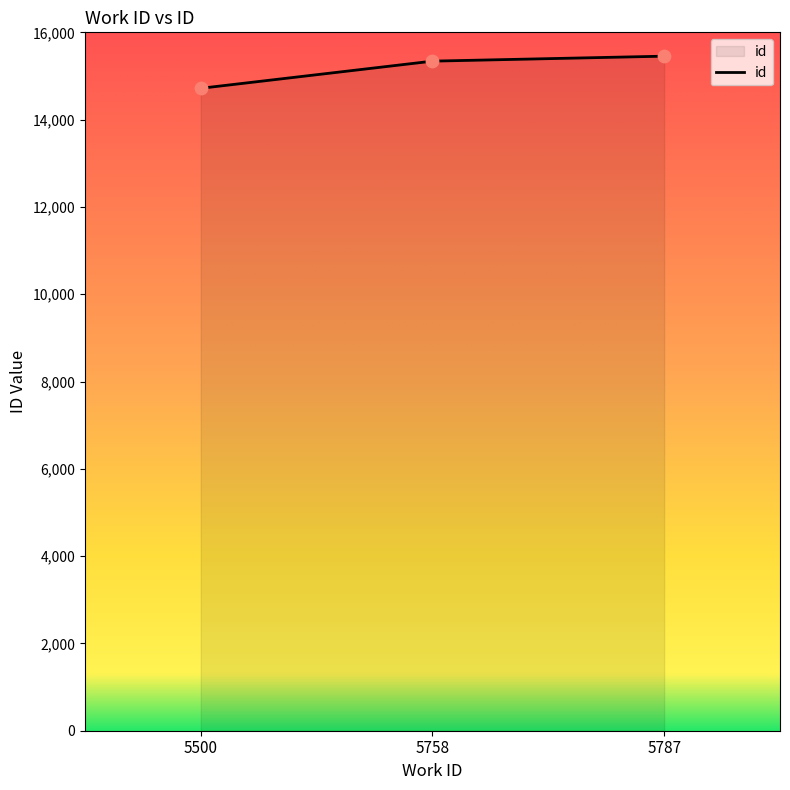

Which has a higher value, 5500 or 5787?

5787